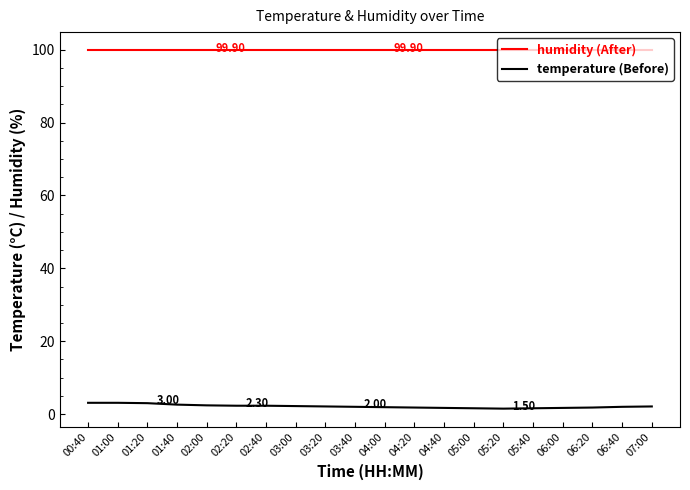

What is the difference between the highest and lowest values at 00:40?

96.8